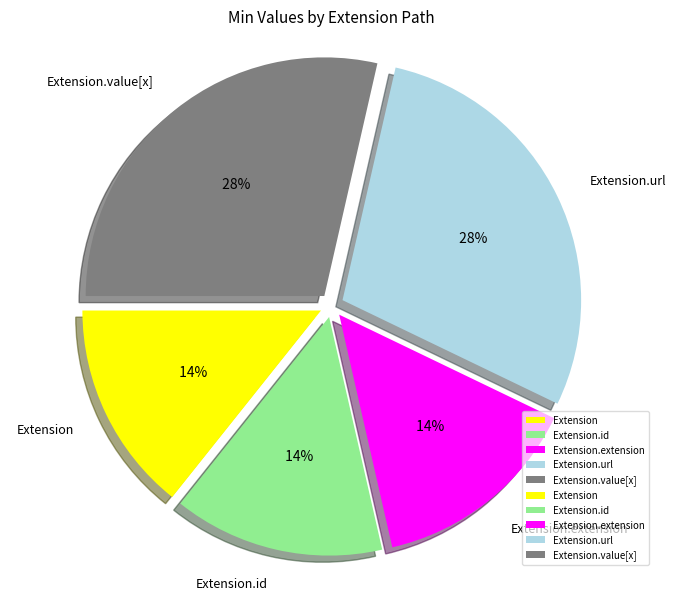

The Extension slice represents 1% of the pie. True or false?

False